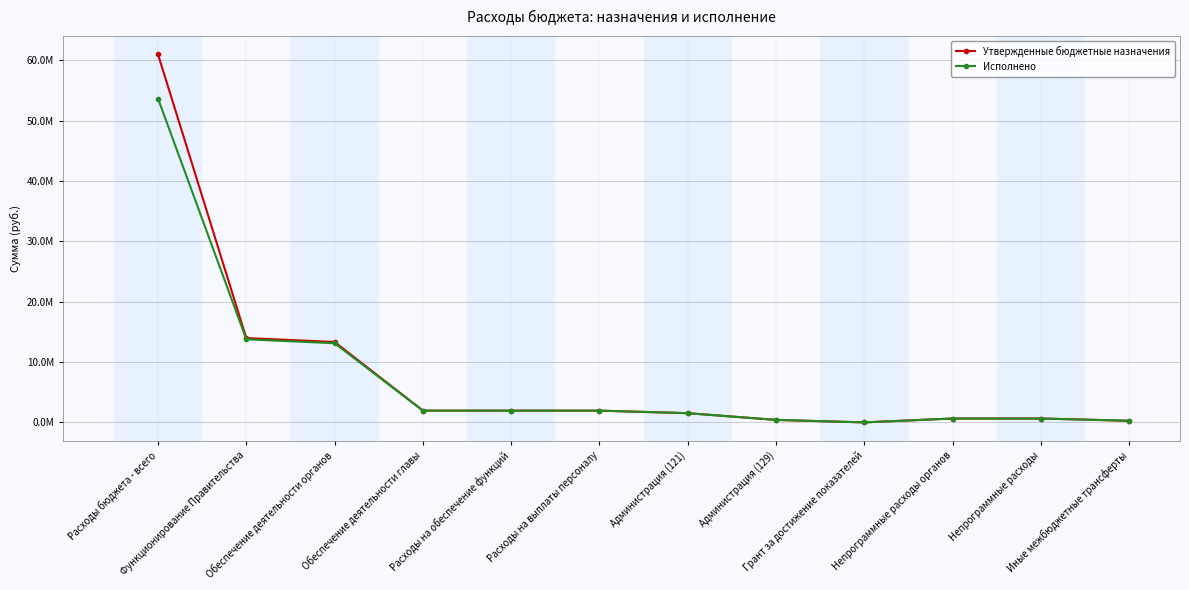

Does the chart display data point markers on the line(s)?

Yes